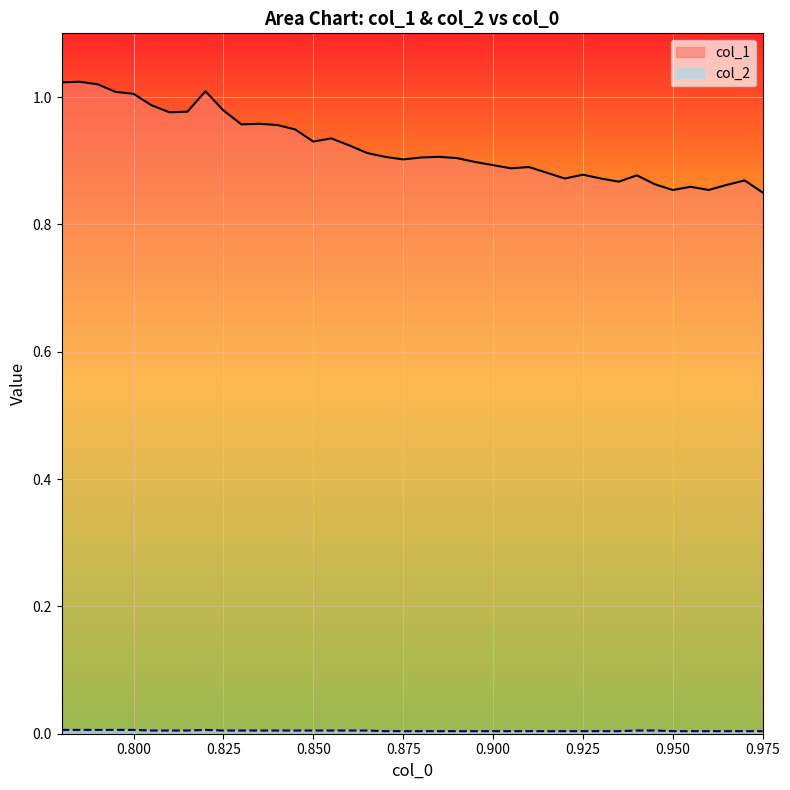

What are all the series names shown in the legend?

col_1 line, col_2 line